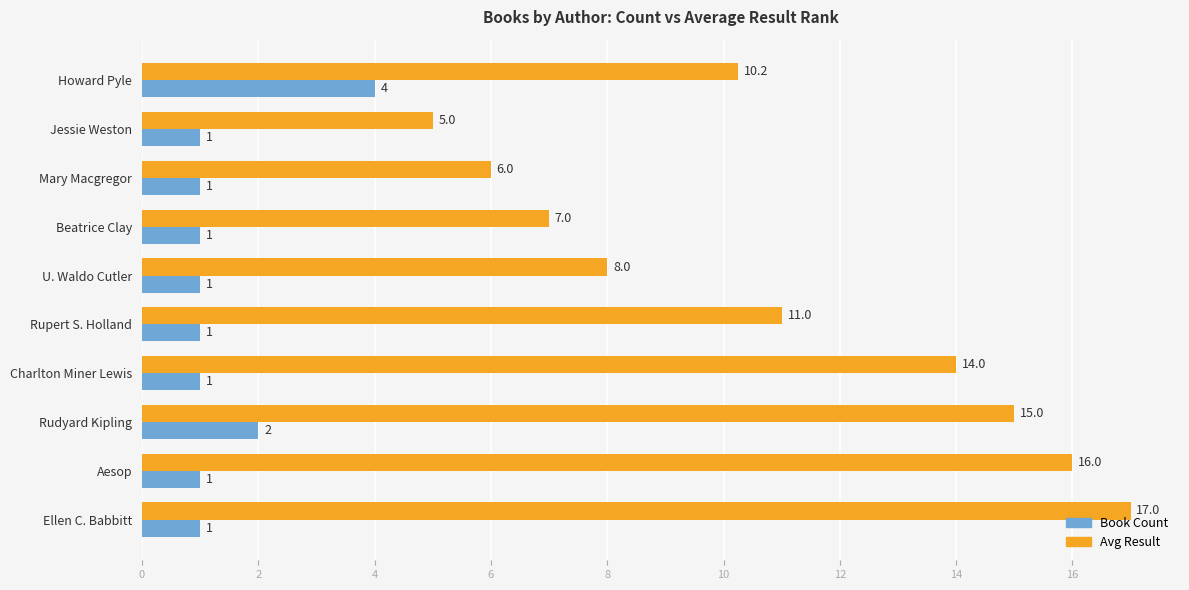

Count the number of data series in this chart.

2